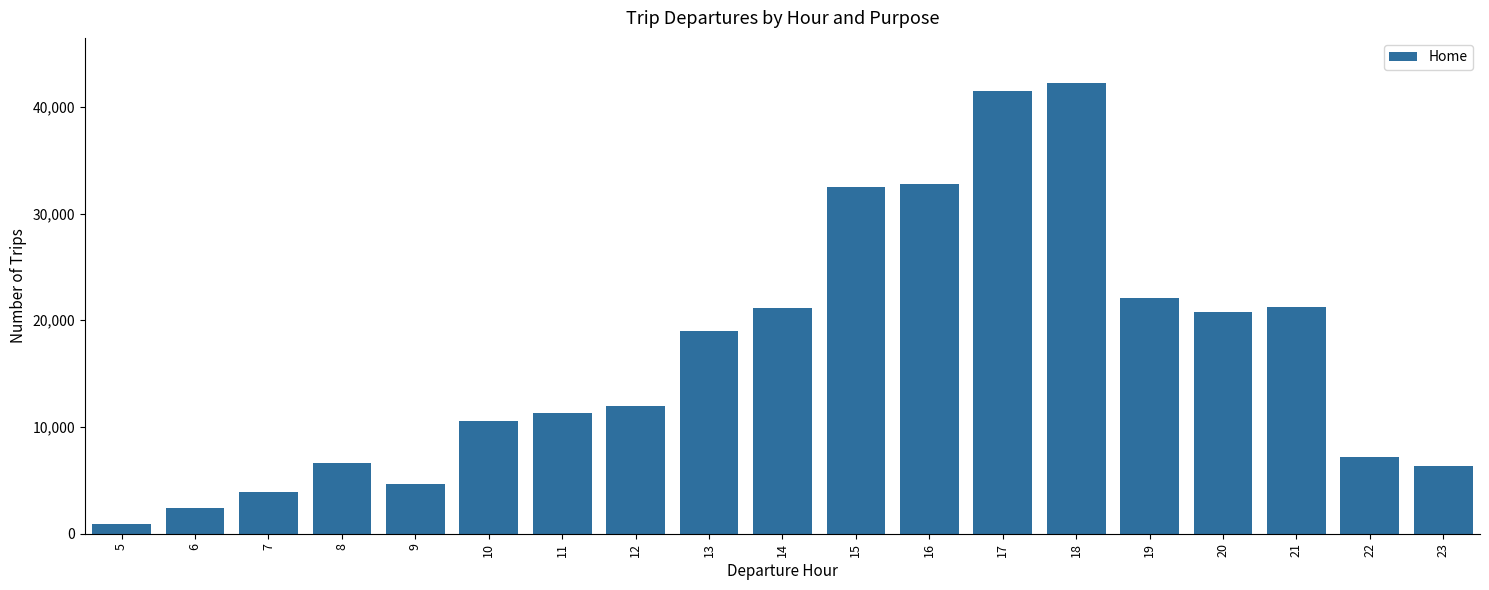

Between 13 and 21, which is larger?

21